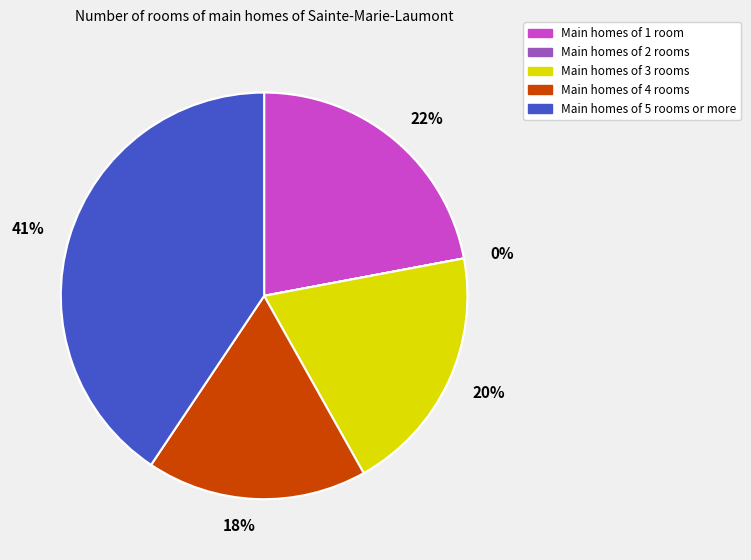

What is the largest slice in the pie chart?

269399